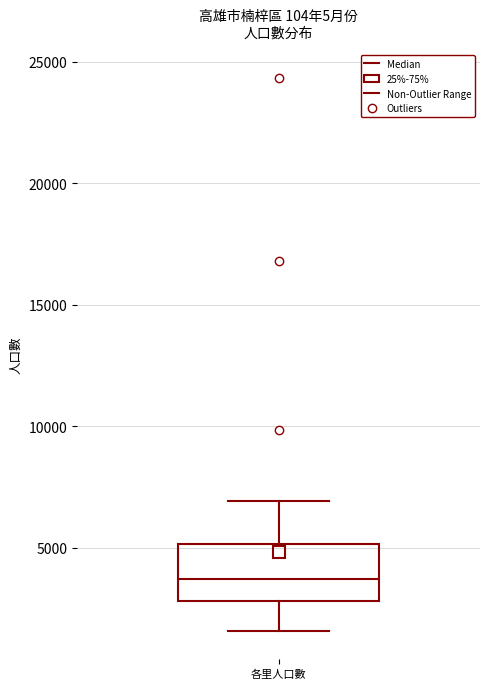

Read this box plot against the y-axis: the position of the median line, the range covered by the box, and the ends of both whiskers. The values are not printed on the chart, so give them approximately, as read against the axis.

median 3500, box 3000 to 5000, whiskers 1500 to 7000